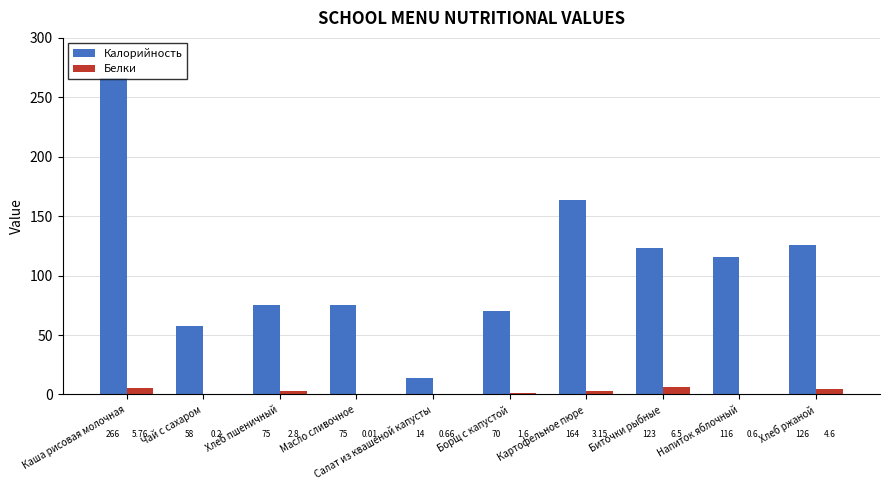

At which category is the sum across all series the highest?

Каша рисовая молочная